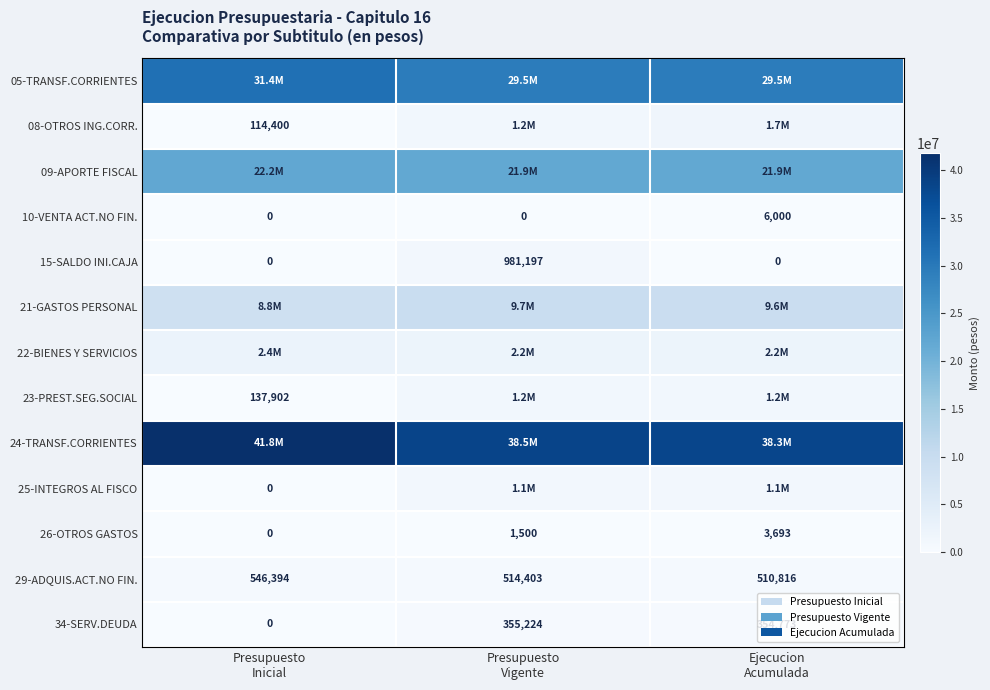

How many 10-VENTA ACT.NO FIN. values are between 0 and 6000?

3